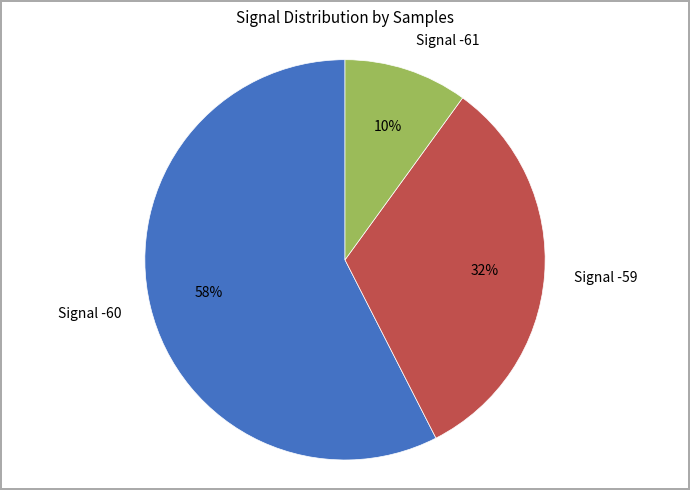

To the nearest percent, what portion does Signal -60 represent?

58%